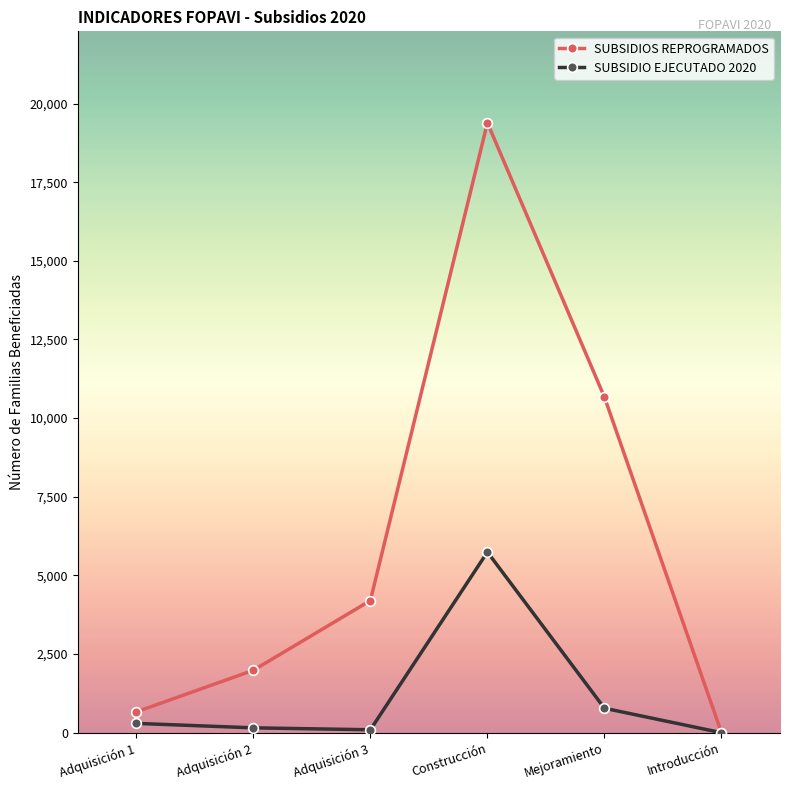

In SUBSIDIO EJECUTADO 2020, how many points are higher than both neighbors (excluding endpoints)?

1